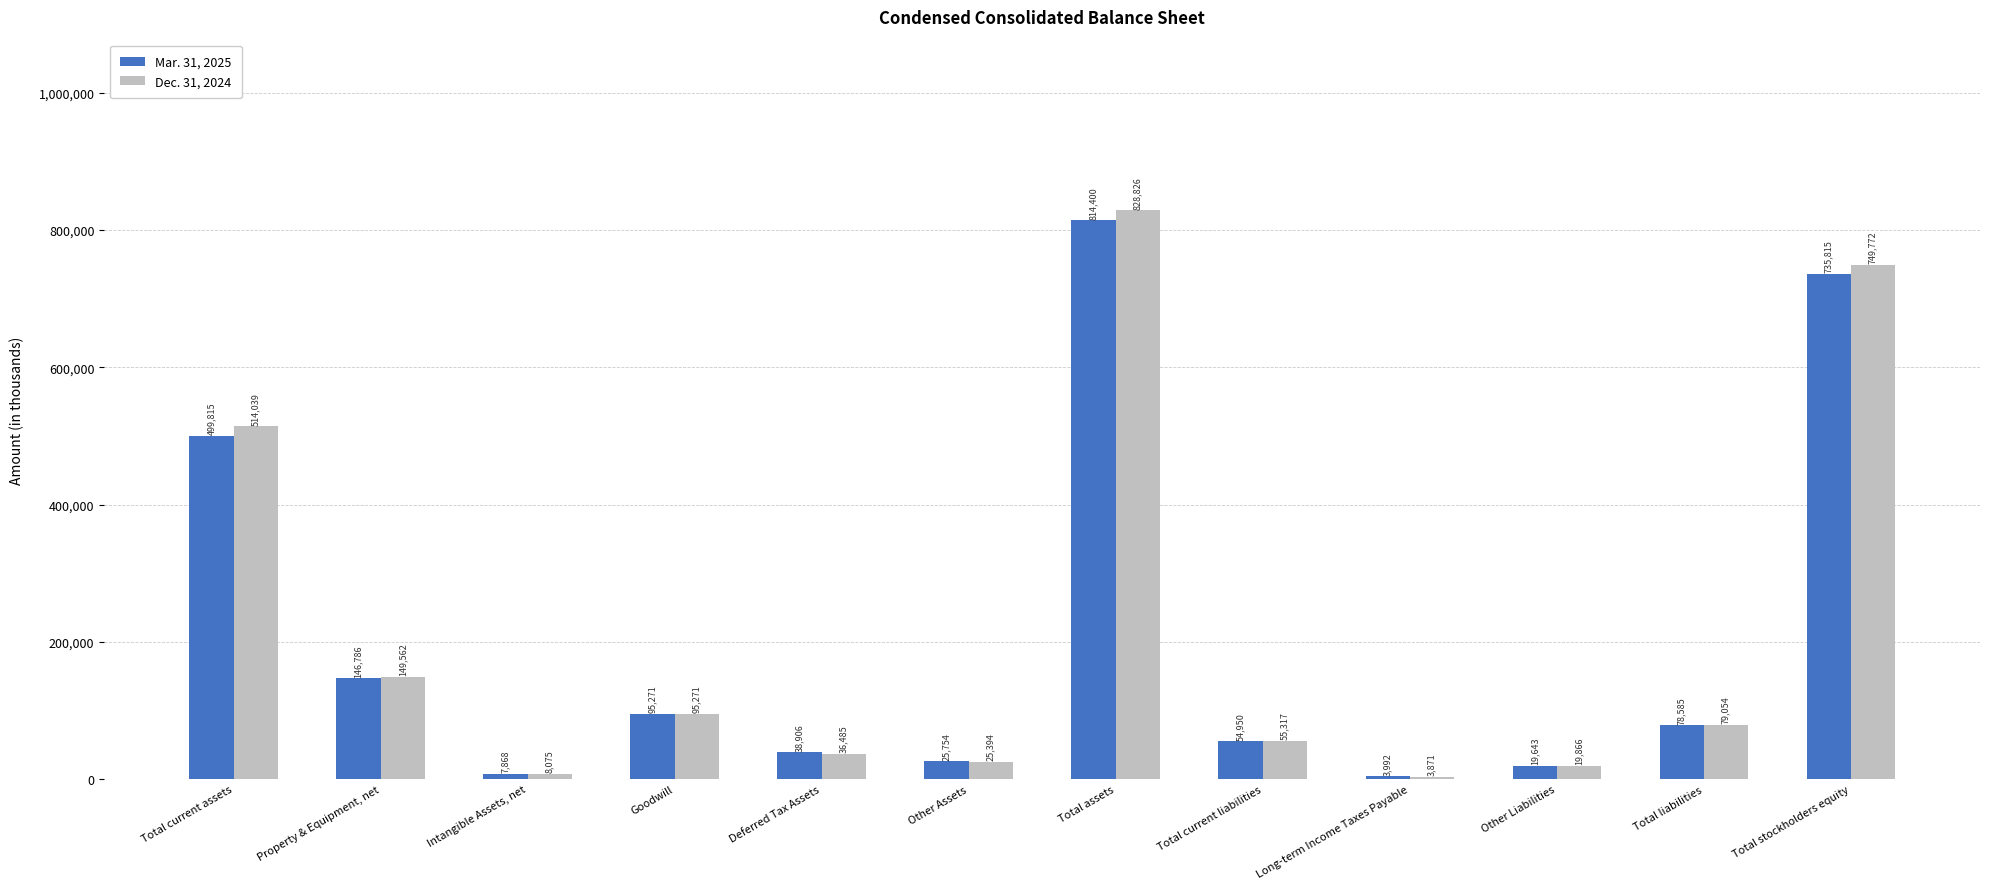

How many data points does each series have?

12